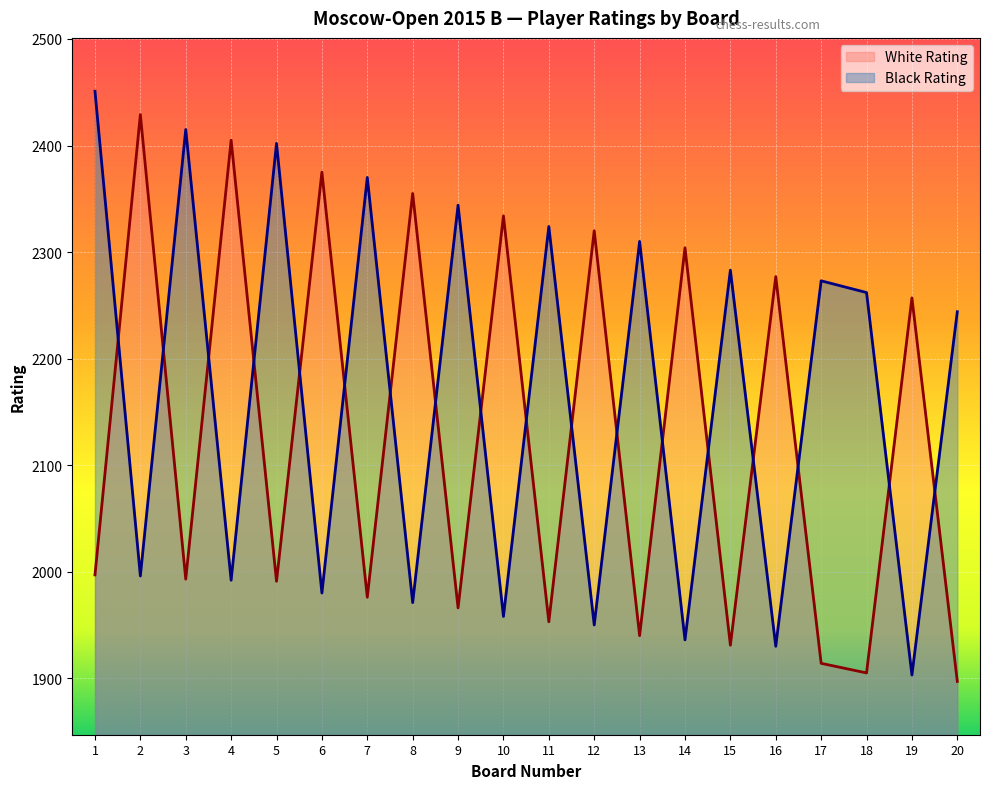

How many data points does each series have?

20